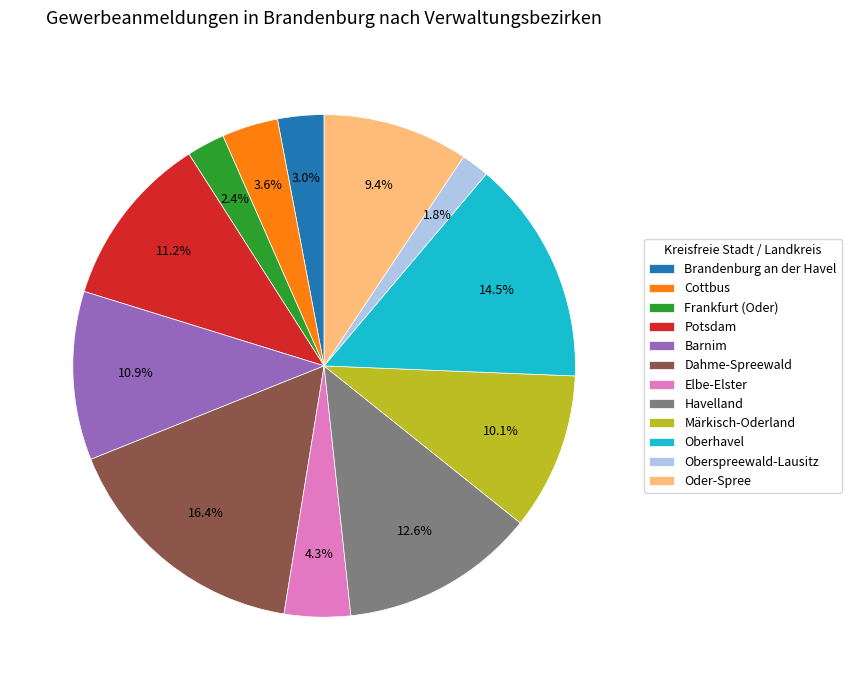

Does Barnim account for over 50% of the chart?

No